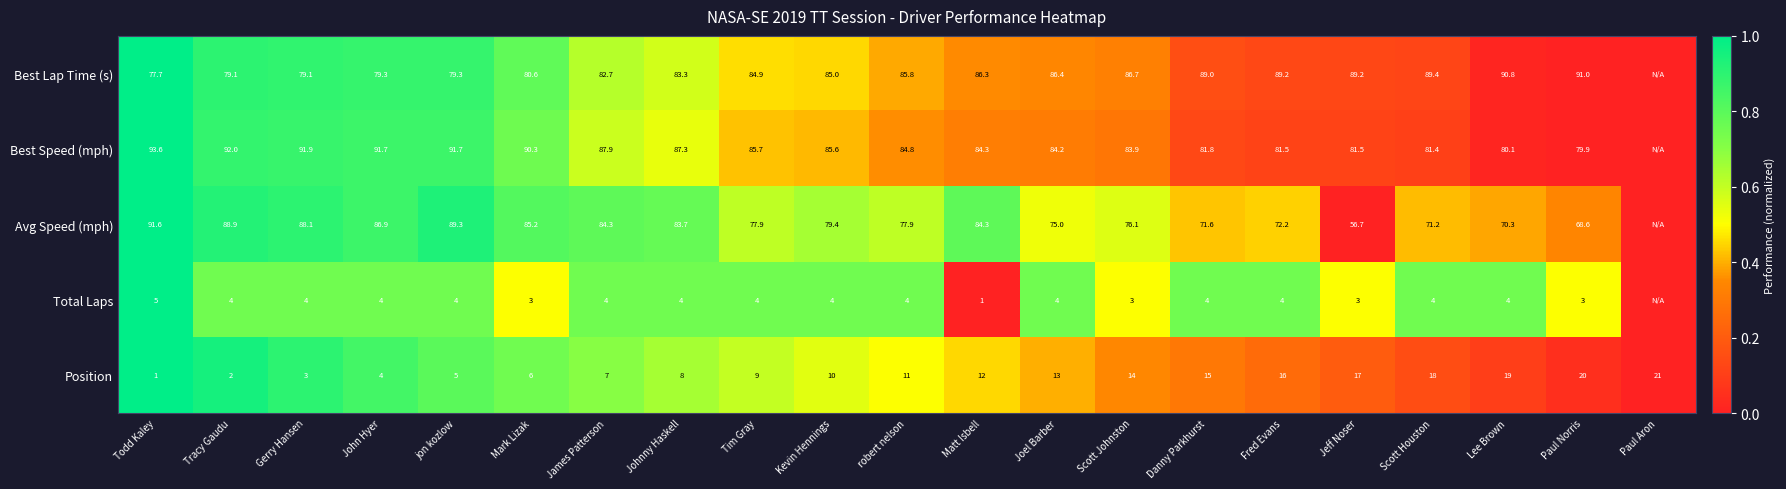

How many distinct data groups are displayed?

5